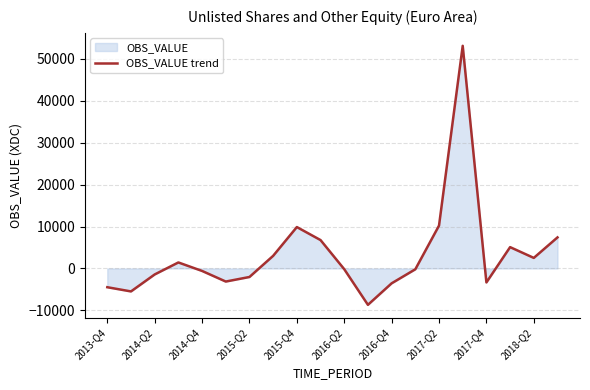

What is the difference between the maximum and minimum values?

61826.7